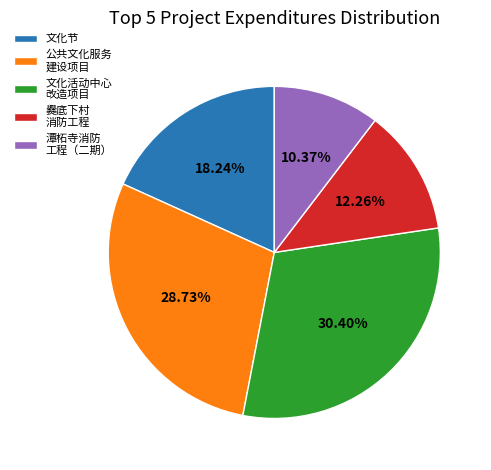

To the nearest percent, what is the average slice percentage?

20%